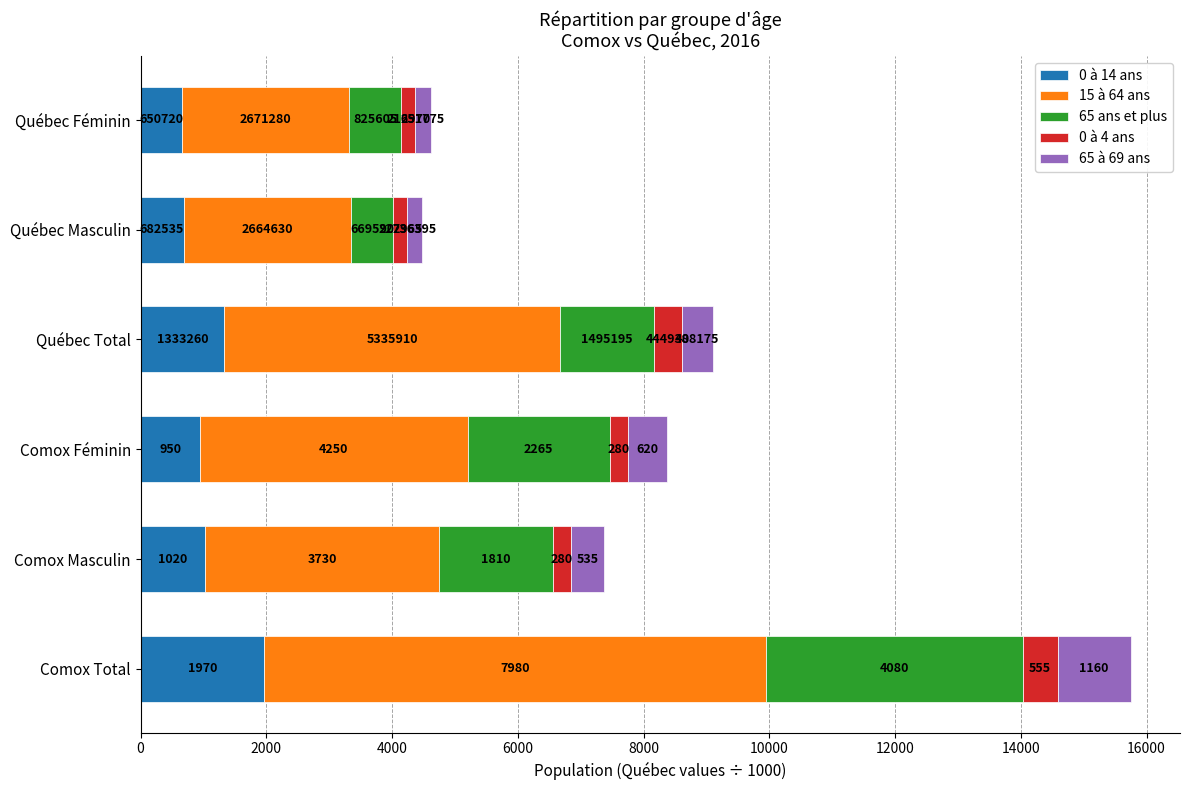

At which category is the sum across all series the highest?

Comox Total